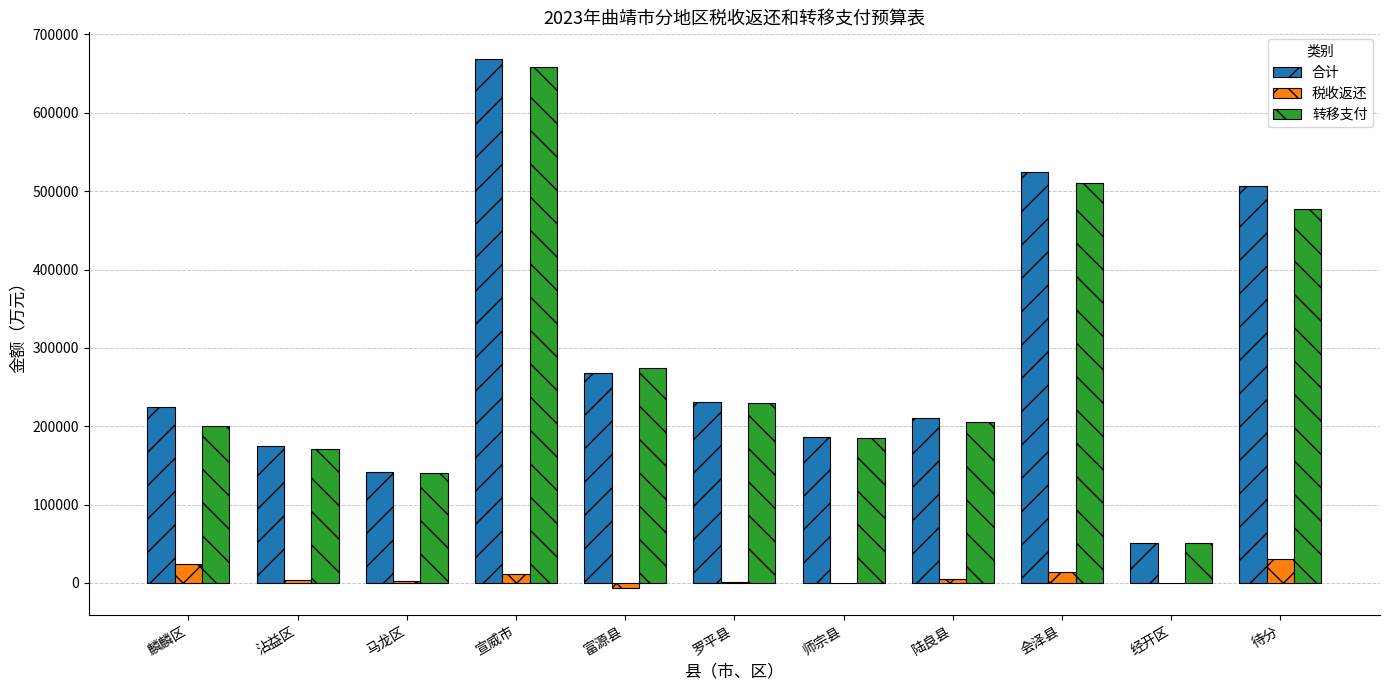

At which label is 转移支付 closest to 354571?

富源县